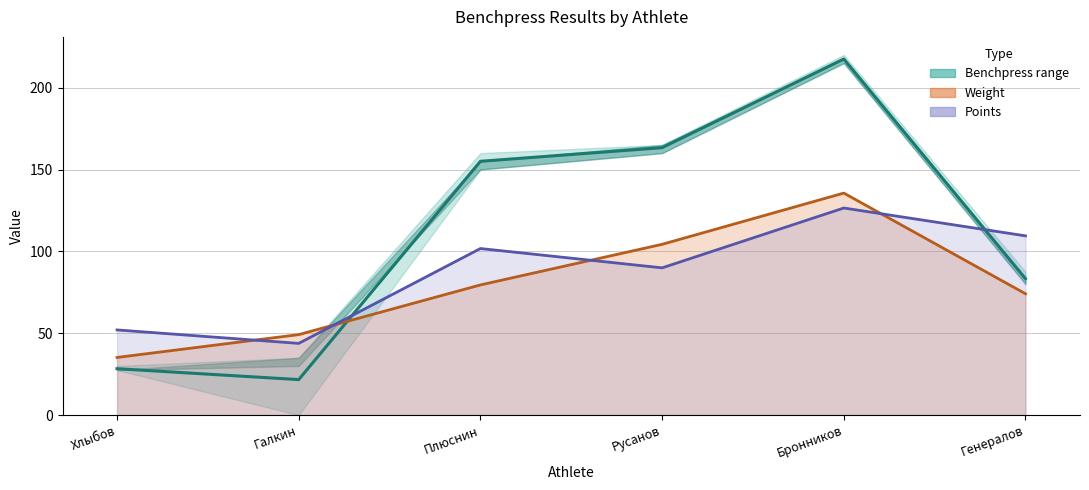

Which series changed the most between Хлыбов and Русанов?

Benchpress mean